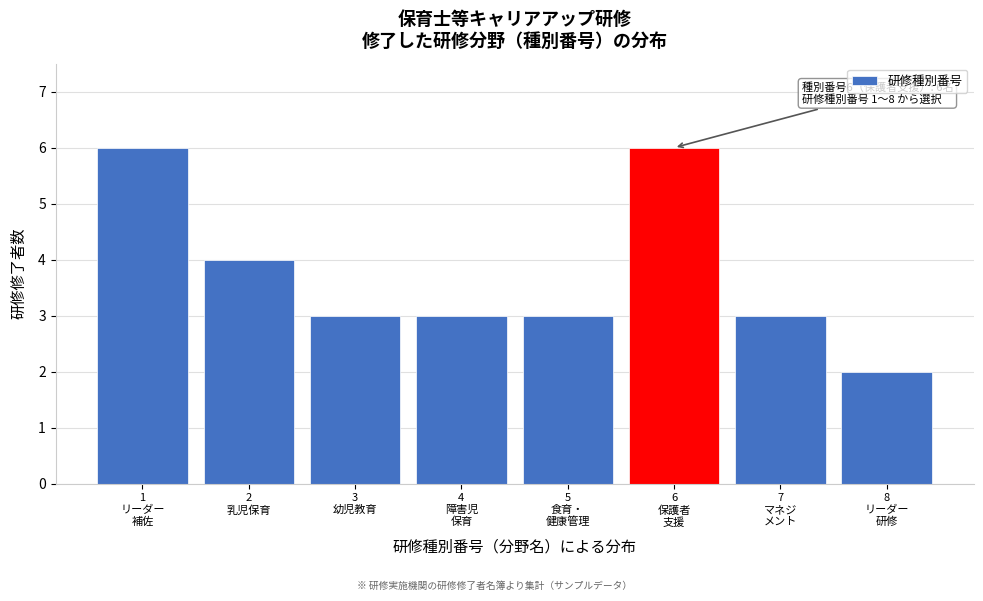

Reading left to right, list all the values displayed in this chart.

6	4	3	3	3	6	3	2